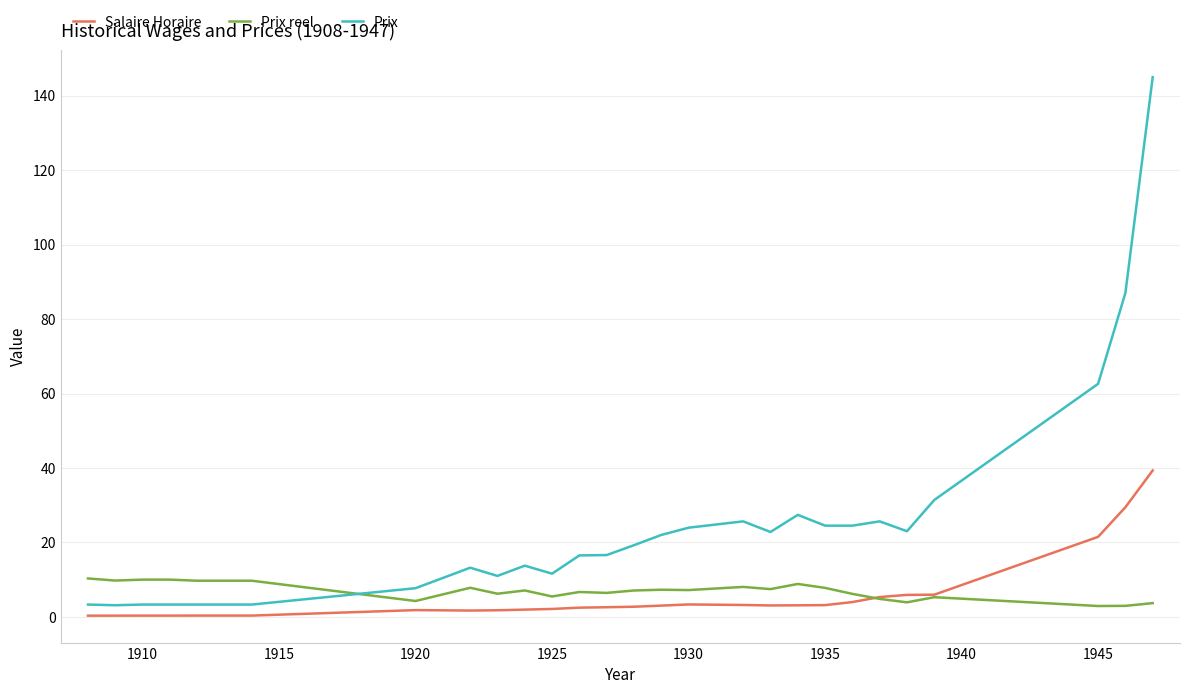

Which series has the largest total across all categories?

Prix